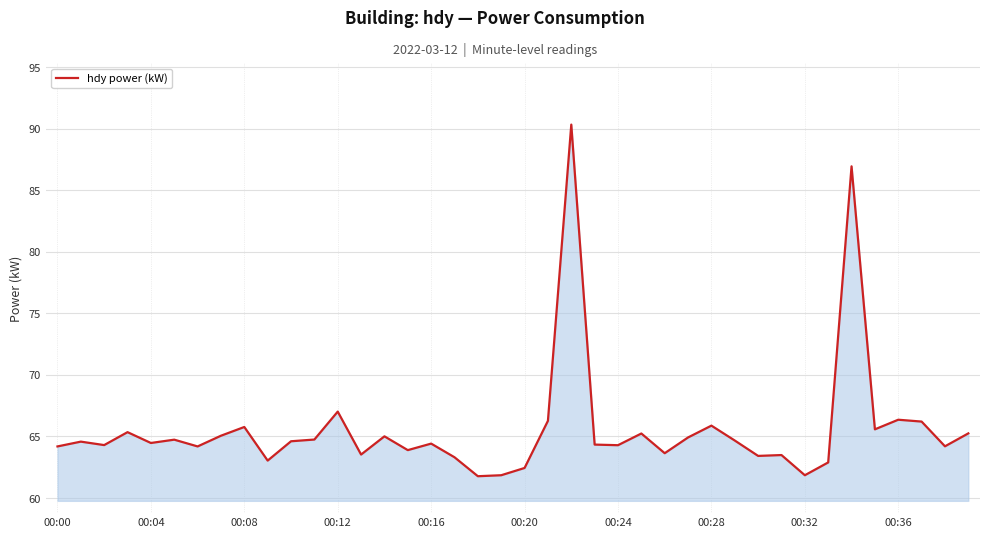

What is the smallest value displayed?

61.8